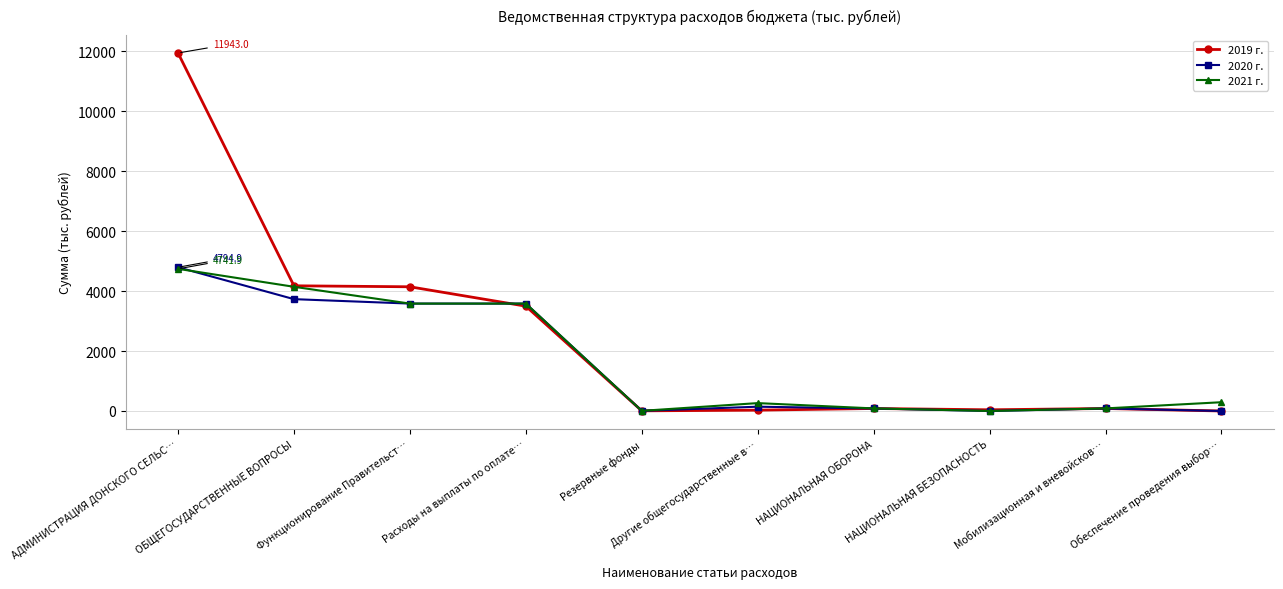

Is it true that 2020 г. equals 4794.9 at АДМИНИСТРАЦИЯ ДОНСКОГО СЕЛЬС…?

True